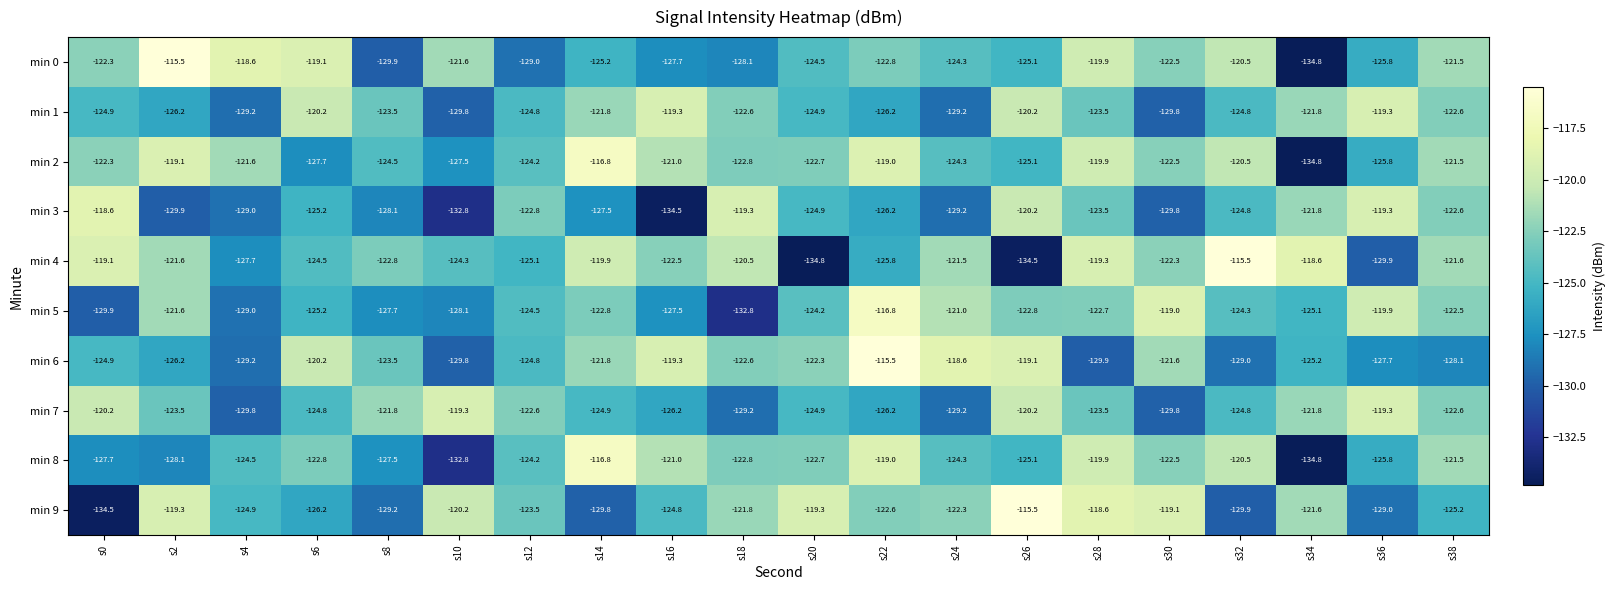

Rank the categories by min 6 value from highest to lowest.

s22, s24, s26, s16, s6, s30, s14, s20, s18, s8, s12, s0, s34, s2, s36, s38, s32, s4, s10, s28